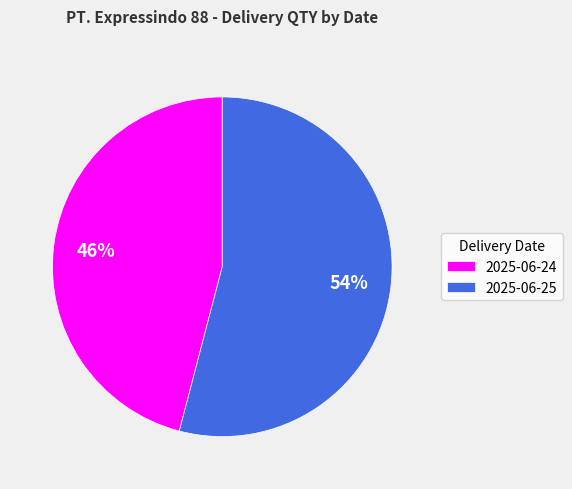

Is there any slice that represents more than half of the pie?

Yes